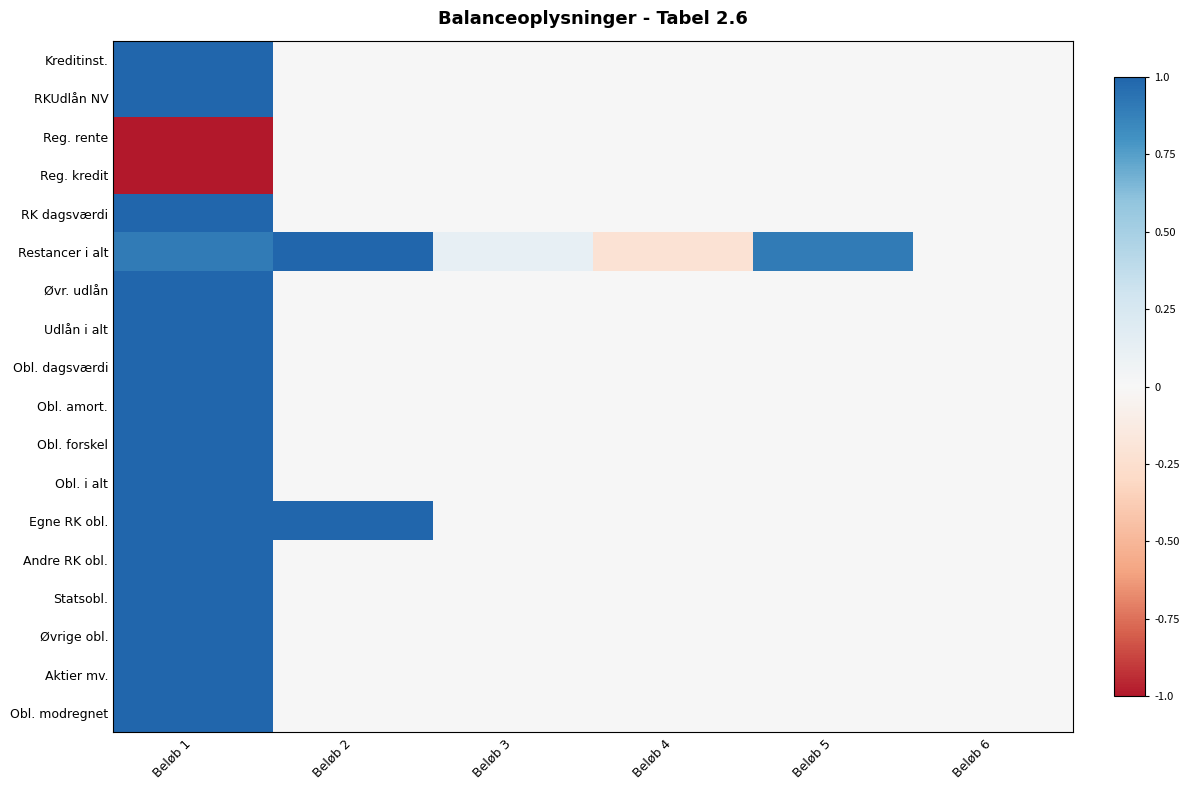

Reading left to right, extract all data points from this chart.

Kreditinst.: Beløb 1=1.0	Beløb 2=0.0	Beløb 3=0.0	Beløb 4=0.0	Beløb 5=0.0	Beløb 6=0.0
RKUdlån NV: Beløb 1=1.0	Beløb 2=0.0	Beløb 3=0.0	Beløb 4=0.0	Beløb 5=0.0	Beløb 6=0.0
Reg. rente: Beløb 1=-1.0	Beløb 2=0.0	Beløb 3=0.0	Beløb 4=0.0	Beløb 5=0.0	Beløb 6=0.0
Reg. kredit: Beløb 1=-1.0	Beløb 2=0.0	Beløb 3=0.0	Beløb 4=0.0	Beløb 5=0.0	Beløb 6=0.0
RK dagsværdi: Beløb 1=1.0	Beløb 2=0.0	Beløb 3=0.0	Beløb 4=0.0	Beløb 5=0.0	Beløb 6=0.0
Restancer i alt: Beløb 1=0.9	Beløb 2=1.0	Beløb 3=0.1	Beløb 4=-0.2	Beløb 5=0.9	Beløb 6=0.0
Øvr. udlån: Beløb 1=1.0	Beløb 2=0.0	Beløb 3=0.0	Beløb 4=0.0	Beløb 5=0.0	Beløb 6=0.0
Udlån i alt: Beløb 1=1.0	Beløb 2=0.0	Beløb 3=0.0	Beløb 4=0.0	Beløb 5=0.0	Beløb 6=0.0
Obl. dagsværdi: Beløb 1=1.0	Beløb 2=0.0	Beløb 3=0.0	Beløb 4=0.0	Beløb 5=0.0	Beløb 6=0.0
Obl. amort.: Beløb 1=1.0	Beløb 2=0.0	Beløb 3=0.0	Beløb 4=0.0	Beløb 5=0.0	Beløb 6=0.0
Obl. forskel: Beløb 1=1.0	Beløb 2=0.0	Beløb 3=0.0	Beløb 4=0.0	Beløb 5=0.0	Beløb 6=0.0
Obl. i alt: Beløb 1=1.0	Beløb 2=0.0	Beløb 3=0.0	Beløb 4=0.0	Beløb 5=0.0	Beløb 6=0.0
Egne RK obl.: Beløb 1=1.0	Beløb 2=1.0	Beløb 3=0.0	Beløb 4=0.0	Beløb 5=0.0	Beløb 6=0.0
Andre RK obl.: Beløb 1=1.0	Beløb 2=0.0	Beløb 3=0.0	Beløb 4=0.0	Beløb 5=0.0	Beløb 6=0.0
Statsobl.: Beløb 1=1.0	Beløb 2=0.0	Beløb 3=0.0	Beløb 4=0.0	Beløb 5=0.0	Beløb 6=0.0
Øvrige obl.: Beløb 1=1.0	Beløb 2=0.0	Beløb 3=0.0	Beløb 4=0.0	Beløb 5=0.0	Beløb 6=0.0
Aktier mv.: Beløb 1=1.0	Beløb 2=0.0	Beløb 3=0.0	Beløb 4=0.0	Beløb 5=0.0	Beløb 6=0.0
Obl. modregnet: Beløb 1=1.0	Beløb 2=0.0	Beløb 3=0.0	Beløb 4=0.0	Beløb 5=0.0	Beløb 6=0.0